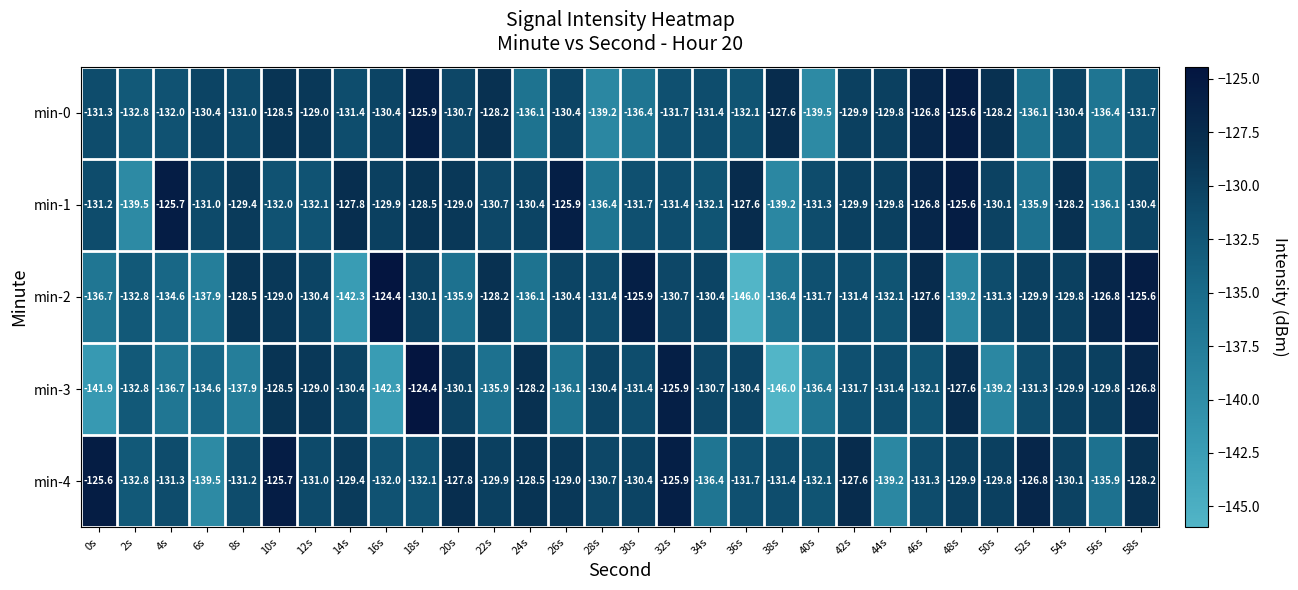

What is the total value across all series at 44s?

-662.3